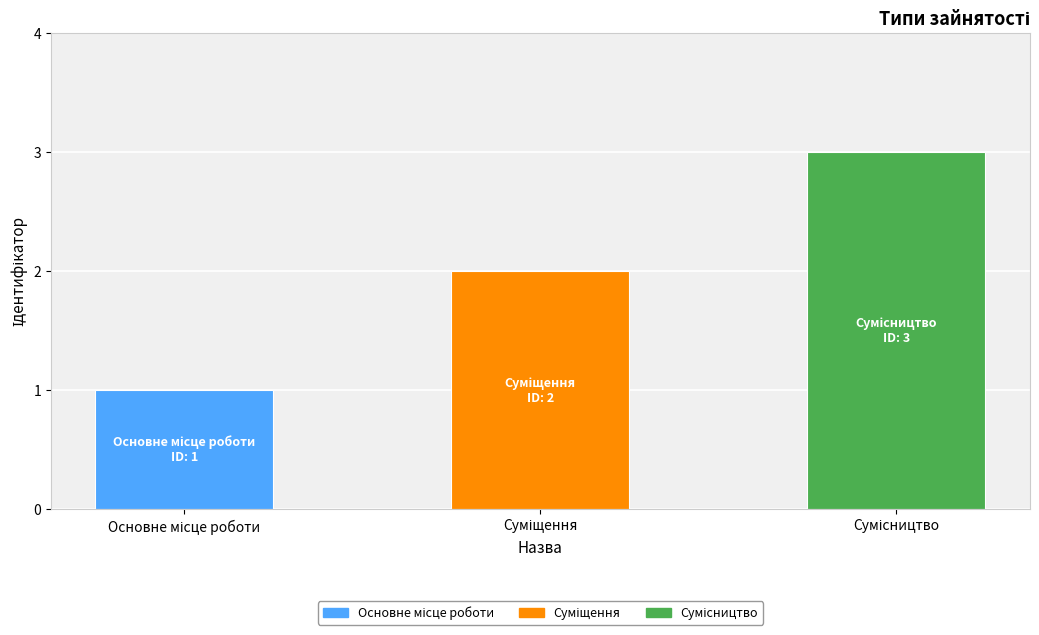

What is the average value?

2